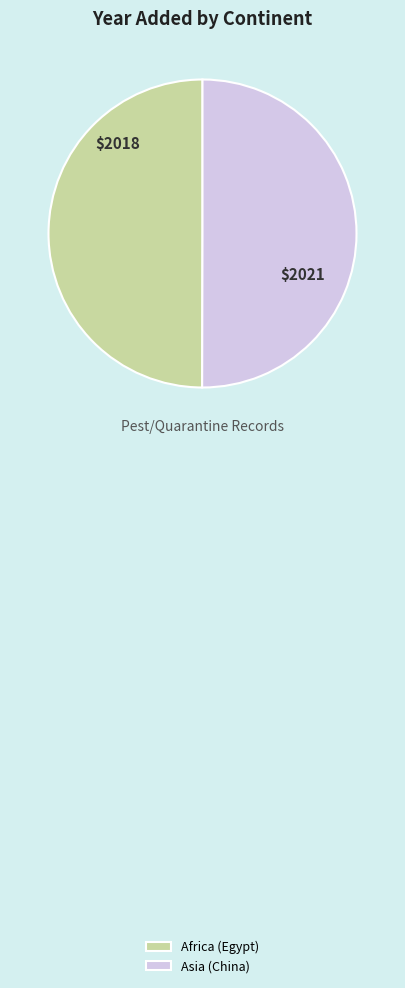

Is the sum of Asia (China) and Africa (Egypt) greater than half?

Yes